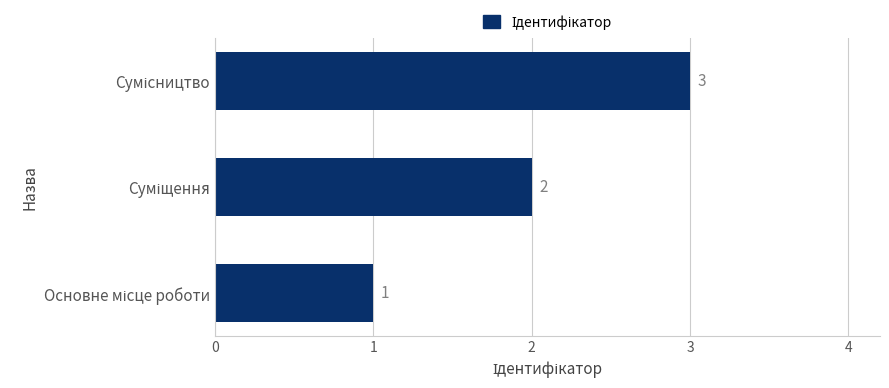

How many values are between 1 and 3?

3